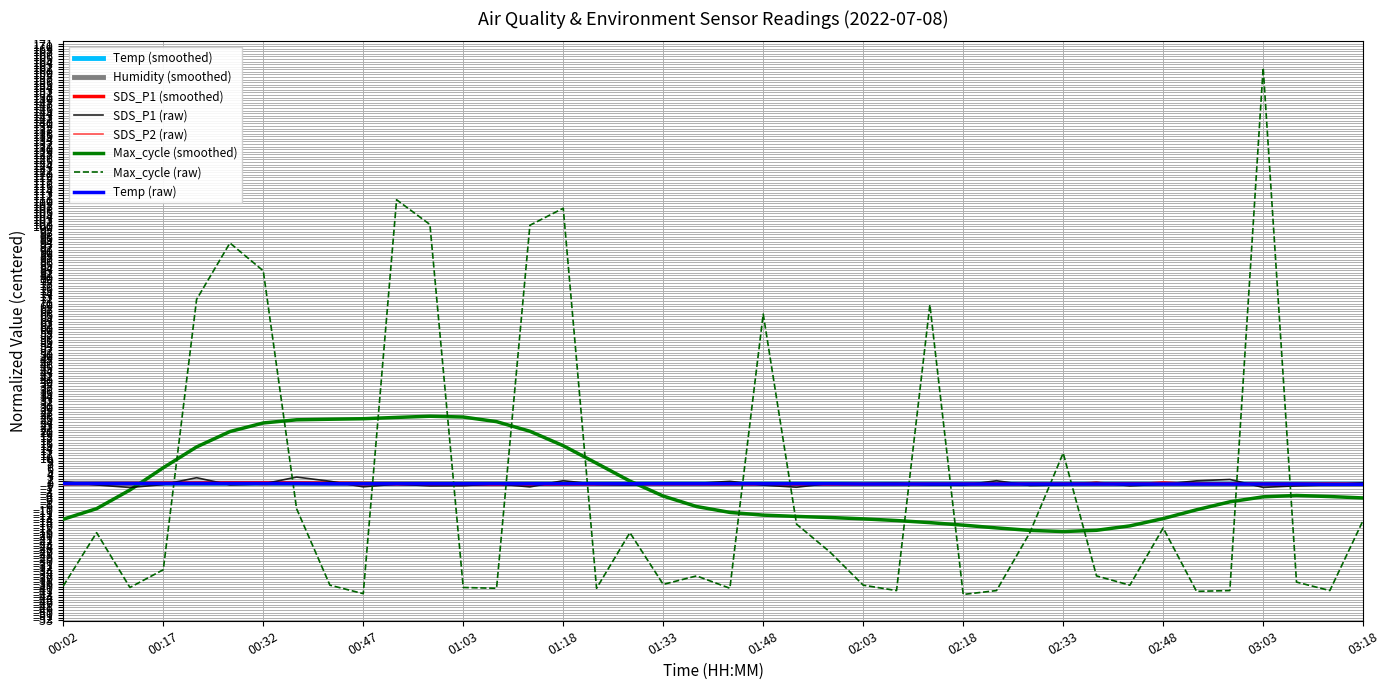

How many values in SDS_P1 are above zero?

17